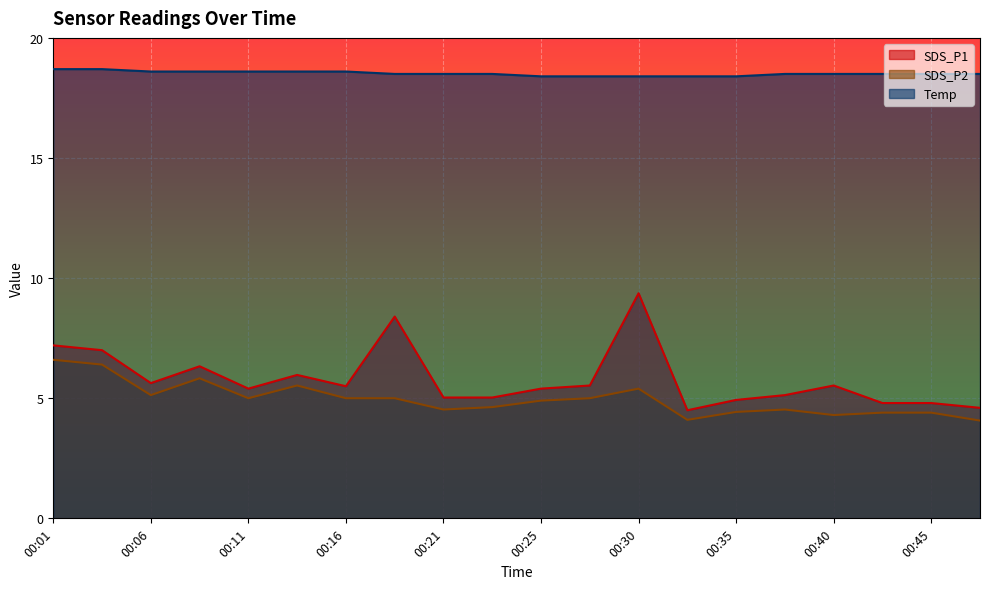

Rank the series by their maximum value, from lowest to highest.

SDS_P2, SDS_P1, Temp